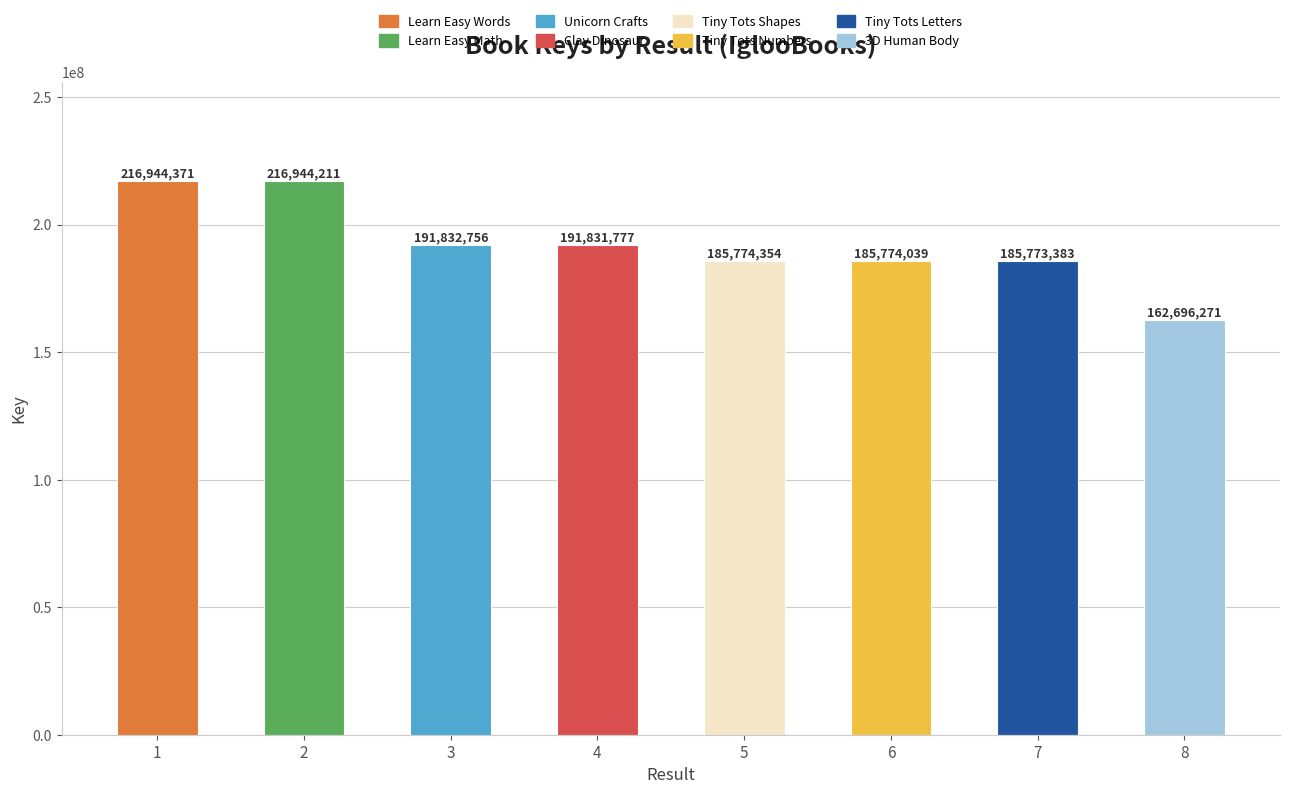

What is the value of the 5th bar from the left?

185774354